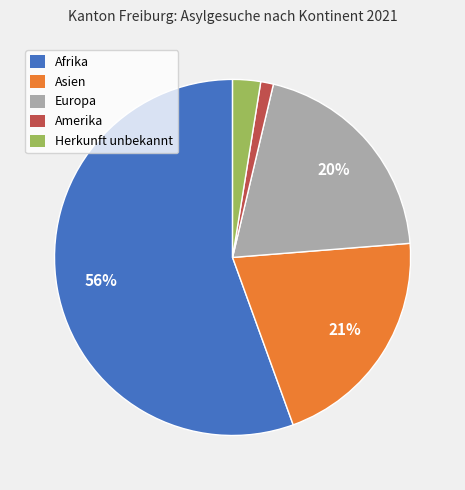

How many segments does this pie chart have?

5